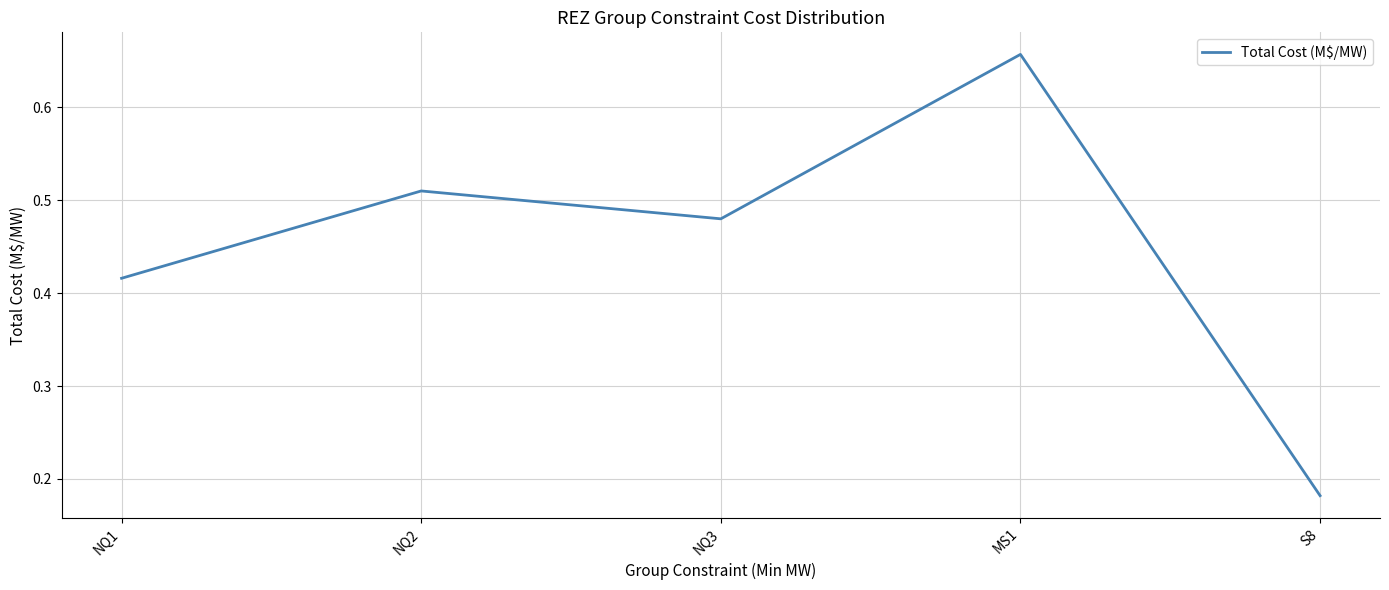

What is the sum of all values?

2.2